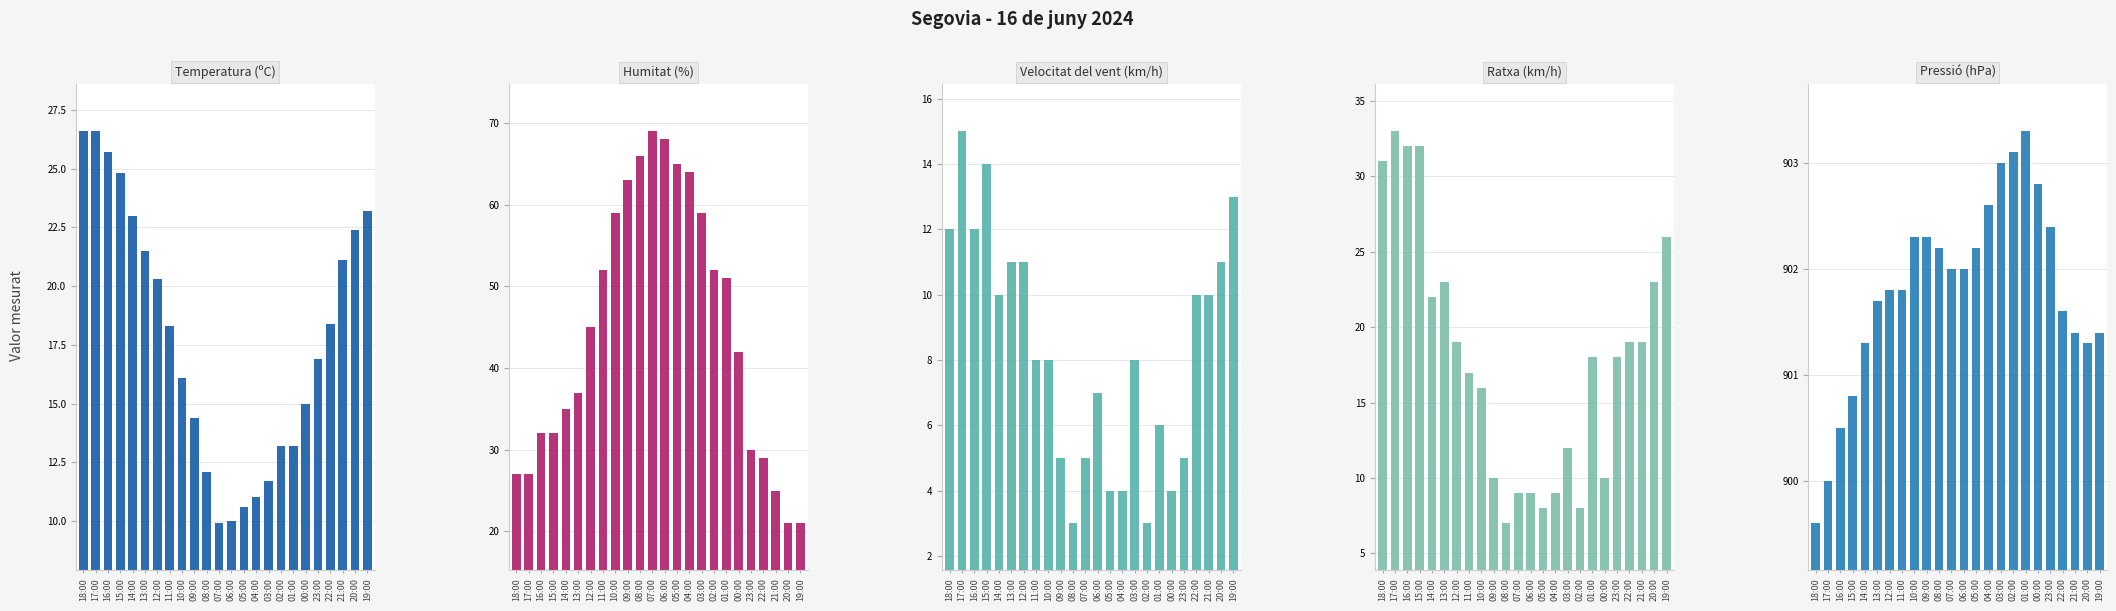

What value does the Pressió (hPa) series have at 22:00?

901.6